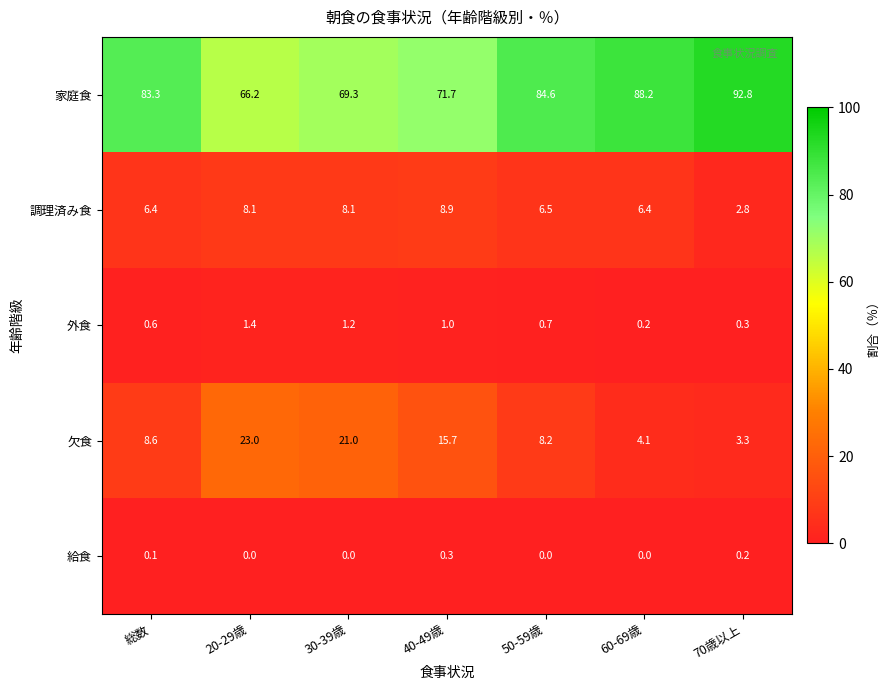

Rank the series by their maximum value, from highest to lowest.

家庭食, 欠食, 調理済み食, 外食, 給食